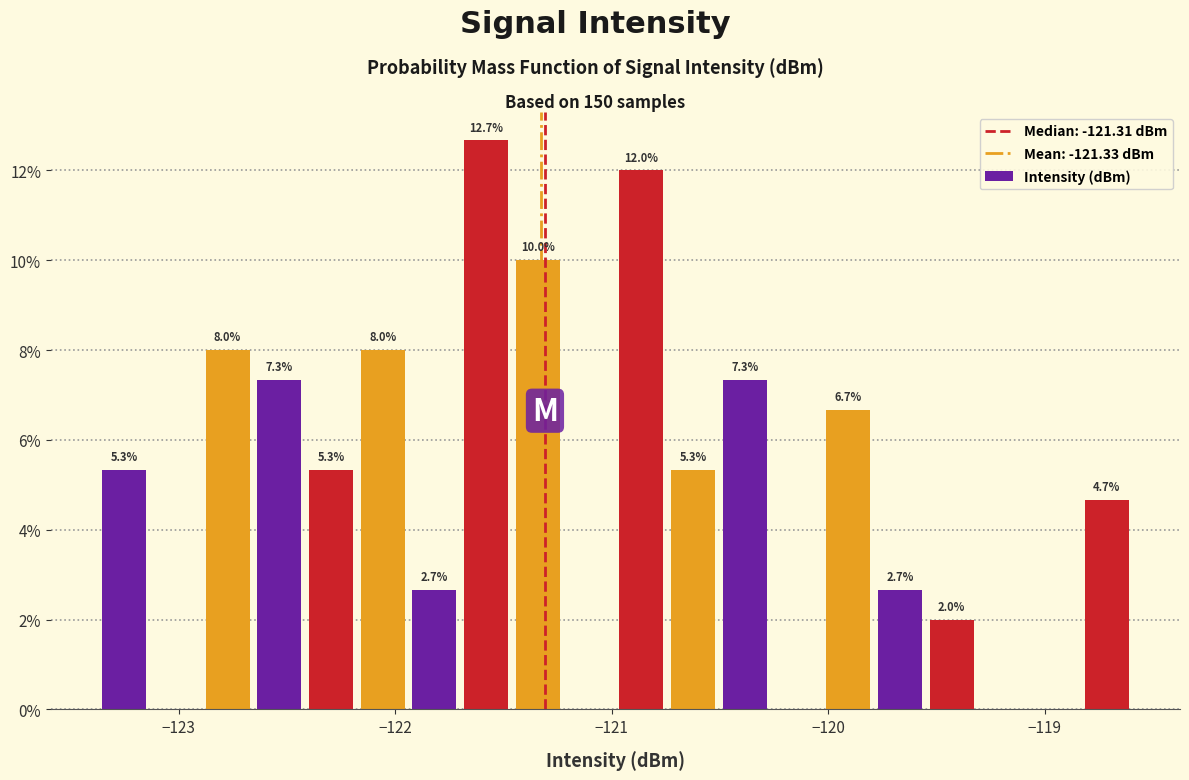

Read against the x-axis, roughly where is the centre of the tallest bar?

-121.6